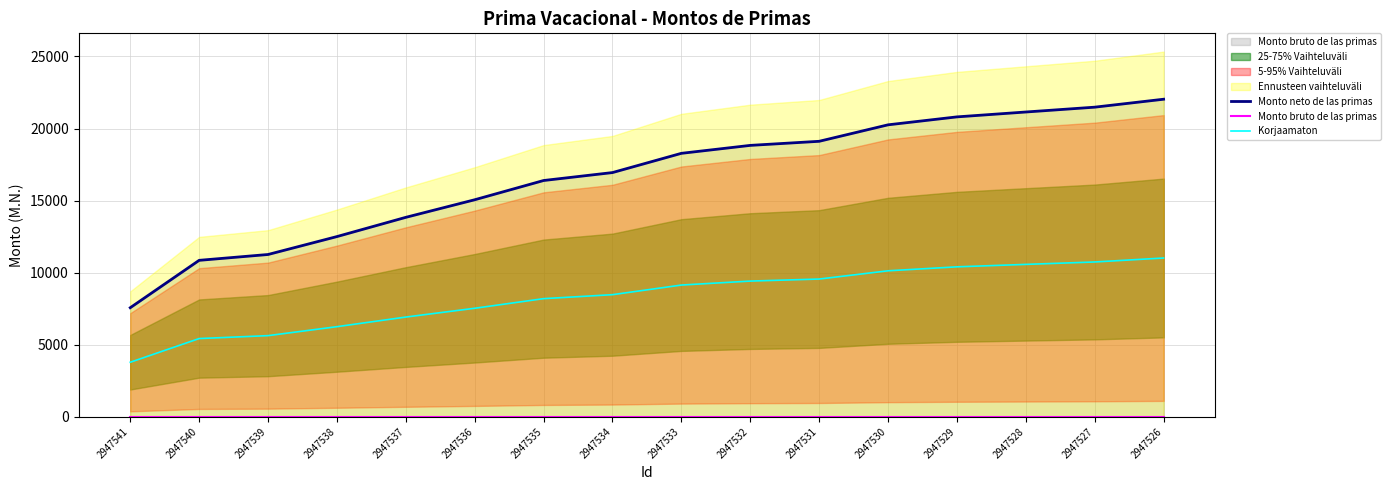

Rank the series at 2947536 from lowest to highest value.

Monto bruto de las primas, Korjaamaton, Monto neto de las primas